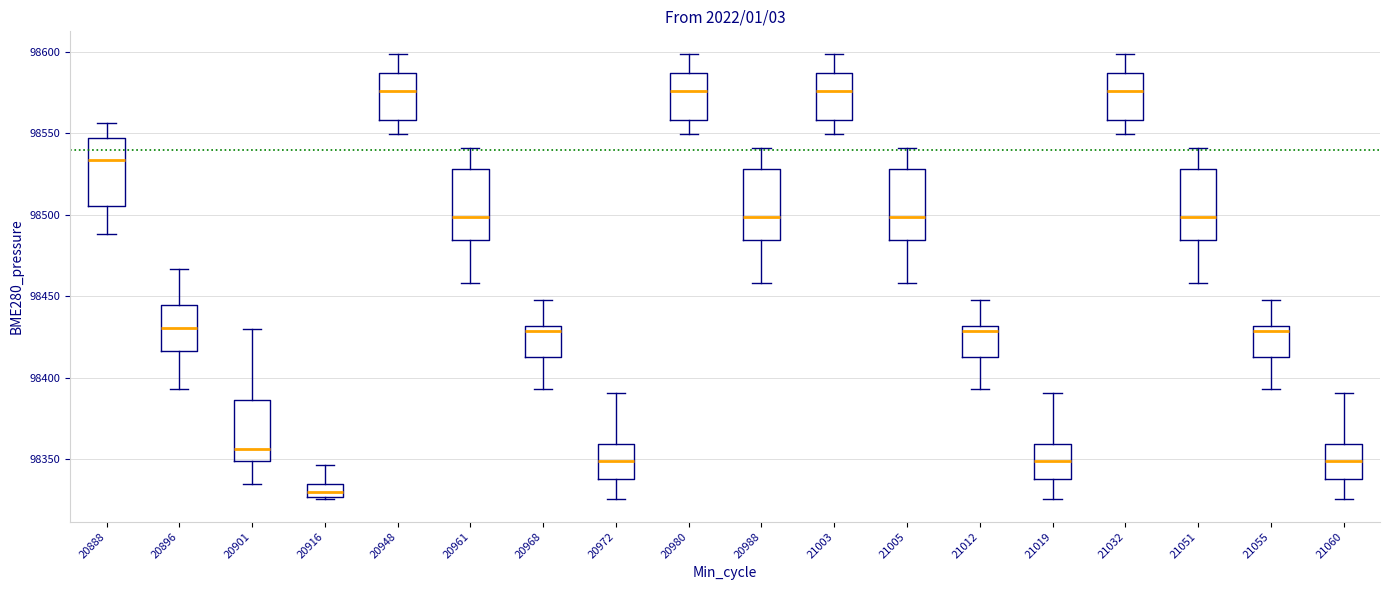

Where is the lower edge of the box at x = 20968 on the y-axis? The values are not printed on the chart, so give them approximately, as read against the axis.

98415